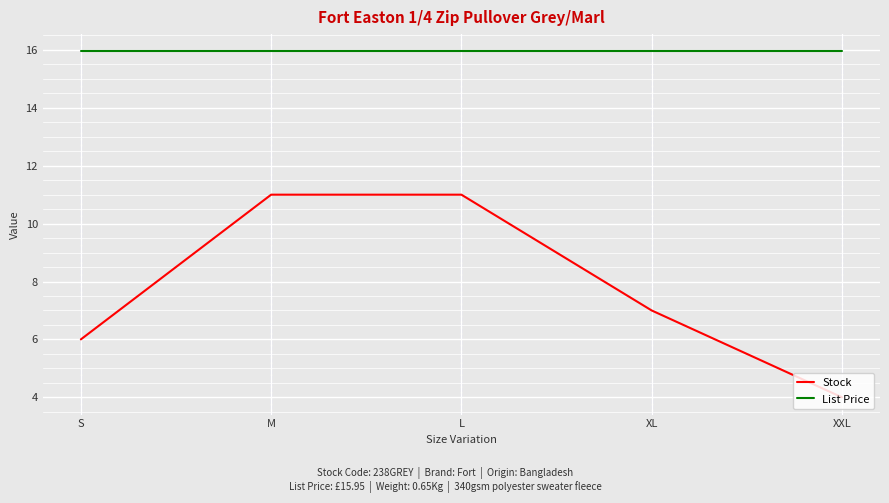

What is the difference between the maximum and second lowest values in the Stock series?

5.0